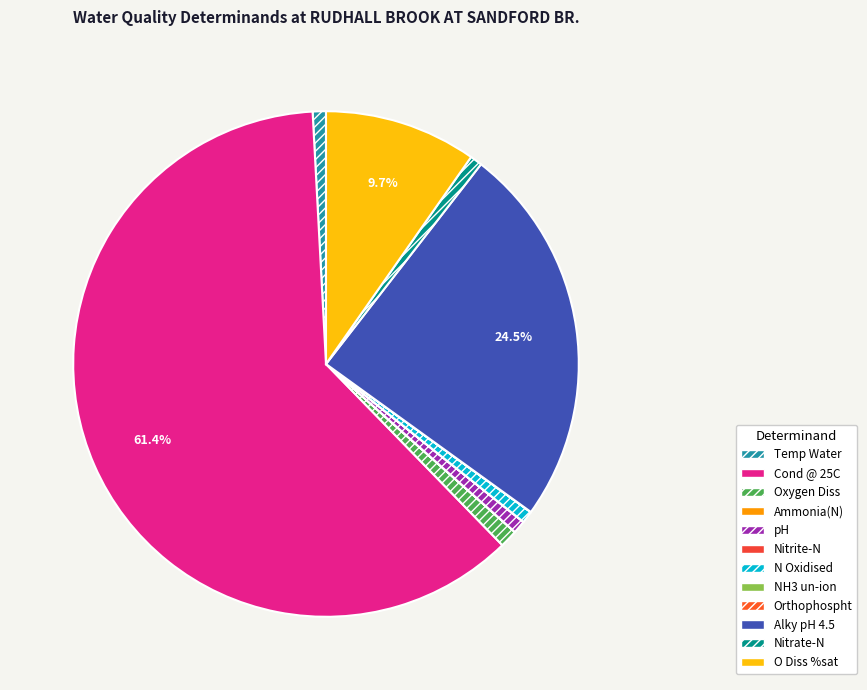

To the nearest percent, what is the combined percentage of Ammonia(N) and Nitrate-N?

1%